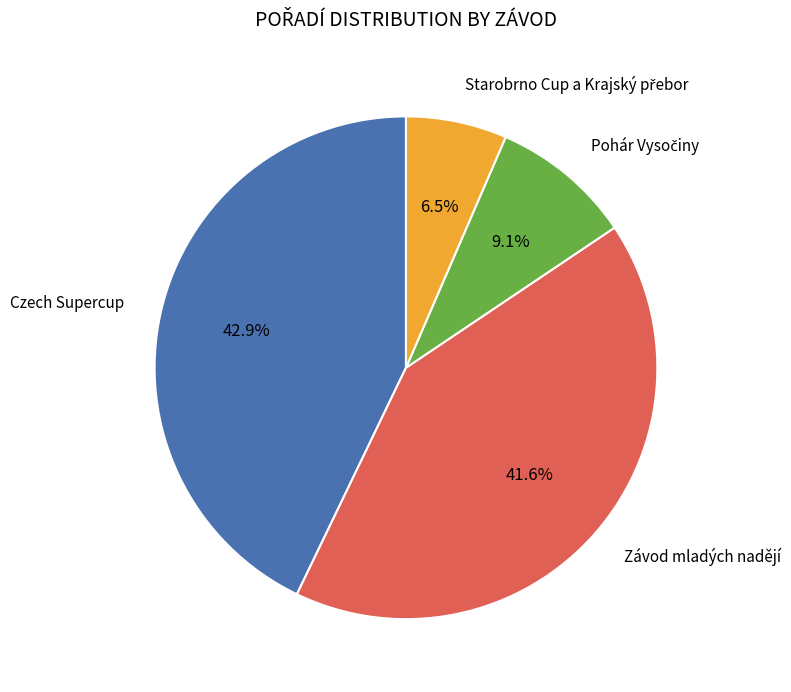

Is there any slice that represents more than half of the pie?

No